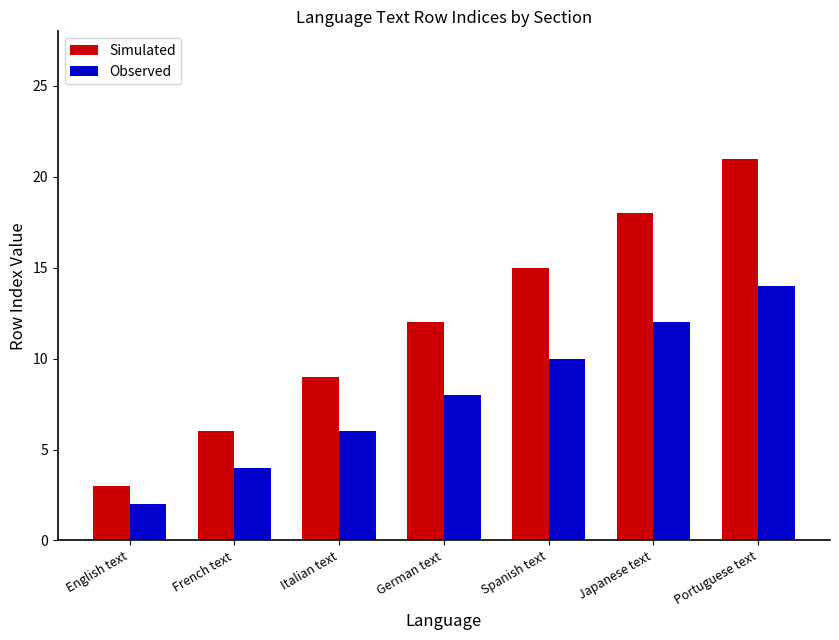

At which category does the chart reach its peak across all series?

Portuguese text